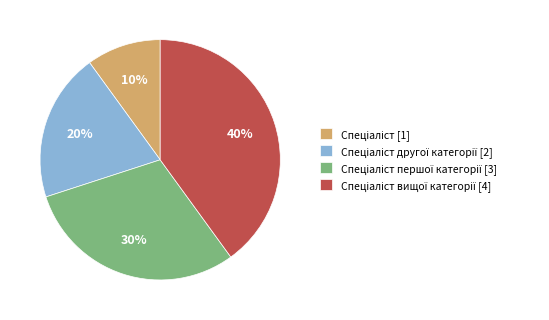

Is there any slice that represents more than half of the pie?

No